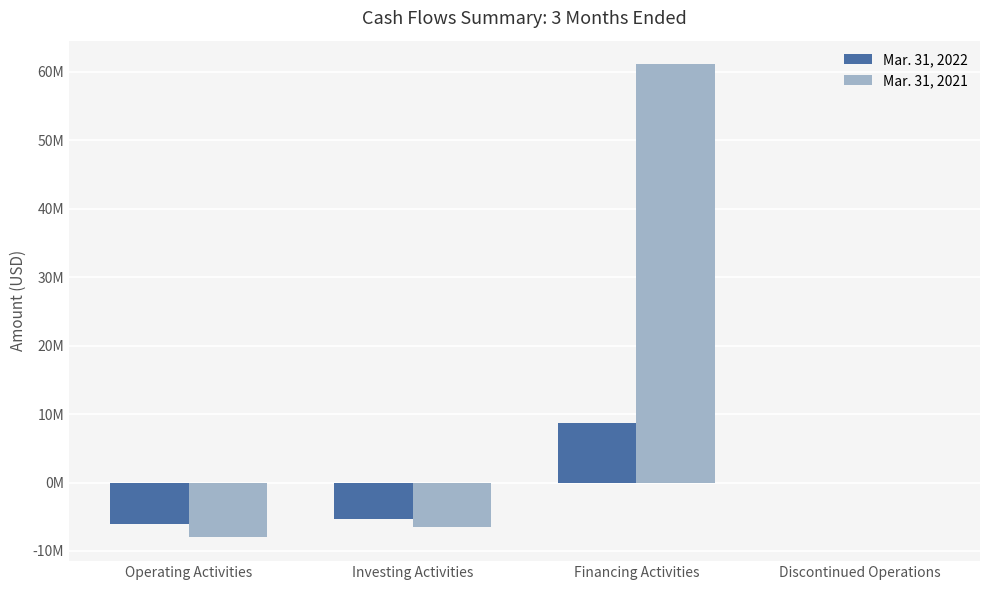

Is the value of Mar. 31, 2021 at Discontinued Operations greater than the value of Mar. 31, 2022 at Discontinued Operations?

No